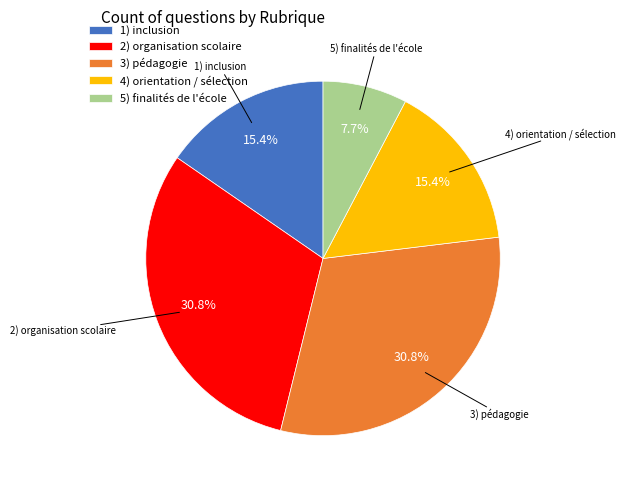

True or false: 4) orientation / sélection accounts for 1% of the total.

False